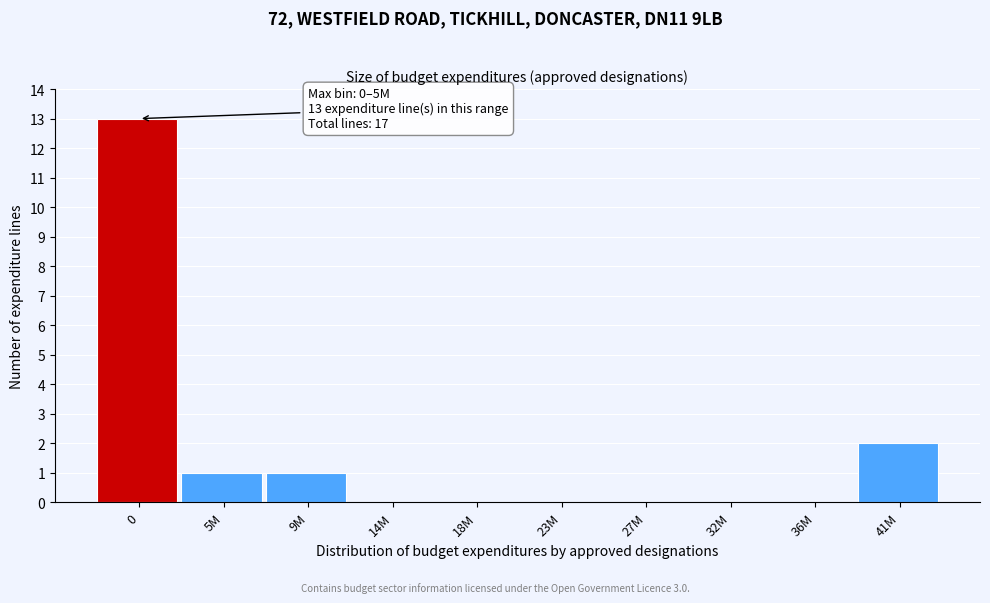

Reading left to right, transcribe all the data shown in this chart.

0=13	5M=1	9M=1	14M=0	18M=0	23M=0	27M=0	32M=0	36M=0	41M=2